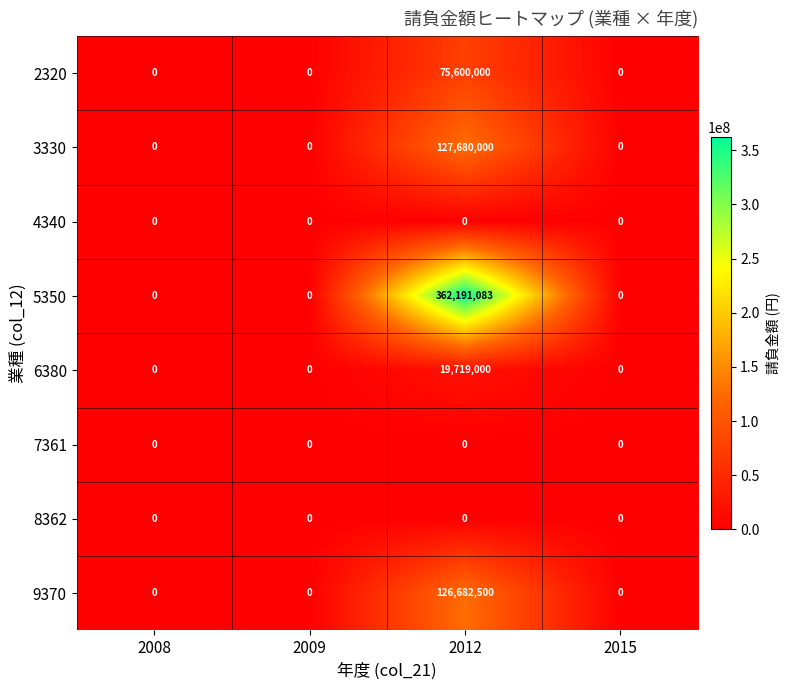

How many series are shown in this chart?

8